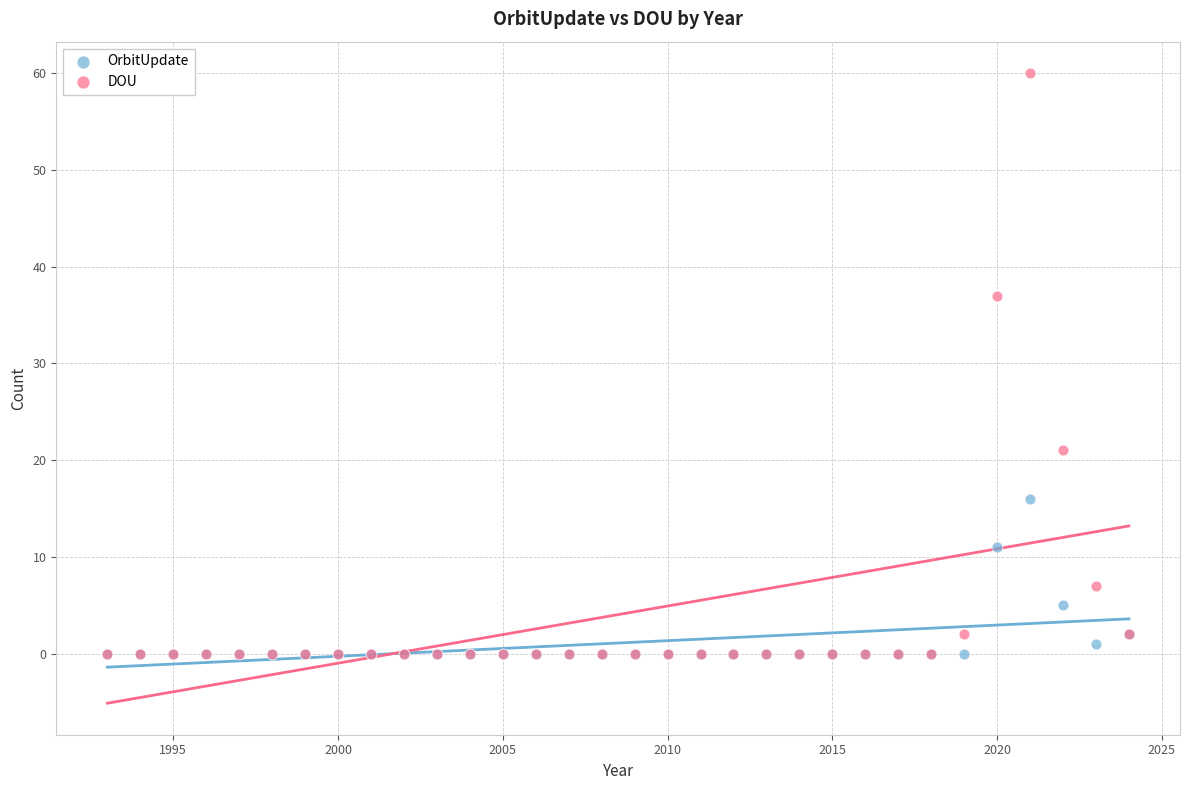

Across all series, what Y value is closest to 30?

37